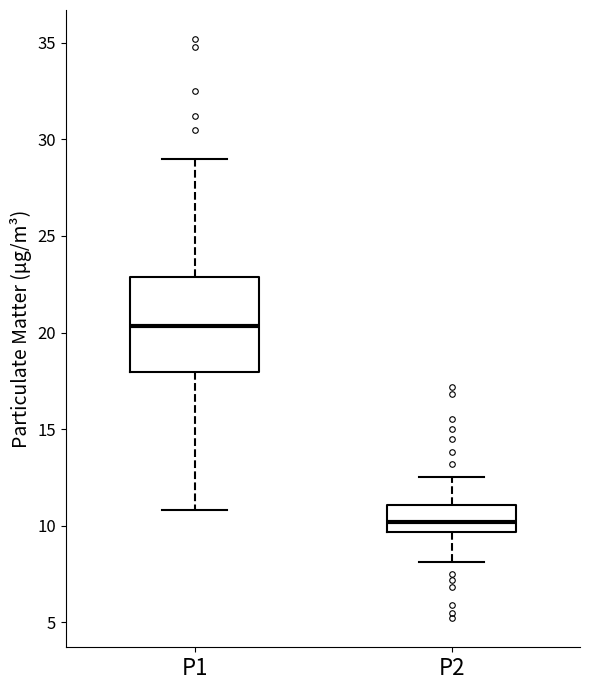

Reading left to right, transcribe this box plot: for each box, give where its median line is, the range the box spans, and where its two whiskers end, as read against the y-axis. The values are not printed on the chart, so give them approximately, as read against the axis.

P1: median 20.5, box 18.0 to 23.0, whiskers 11.0 to 29.0
P2: median 10.0, box 9.5 to 11.0, whiskers 8.0 to 12.5